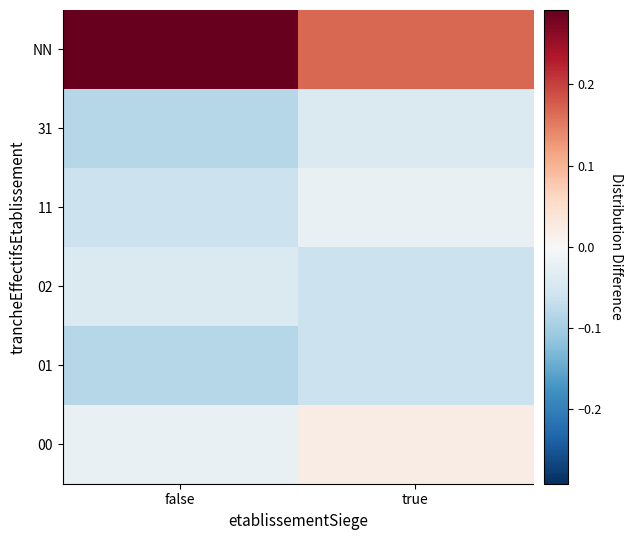

Which category has the lowest value across all series?

false